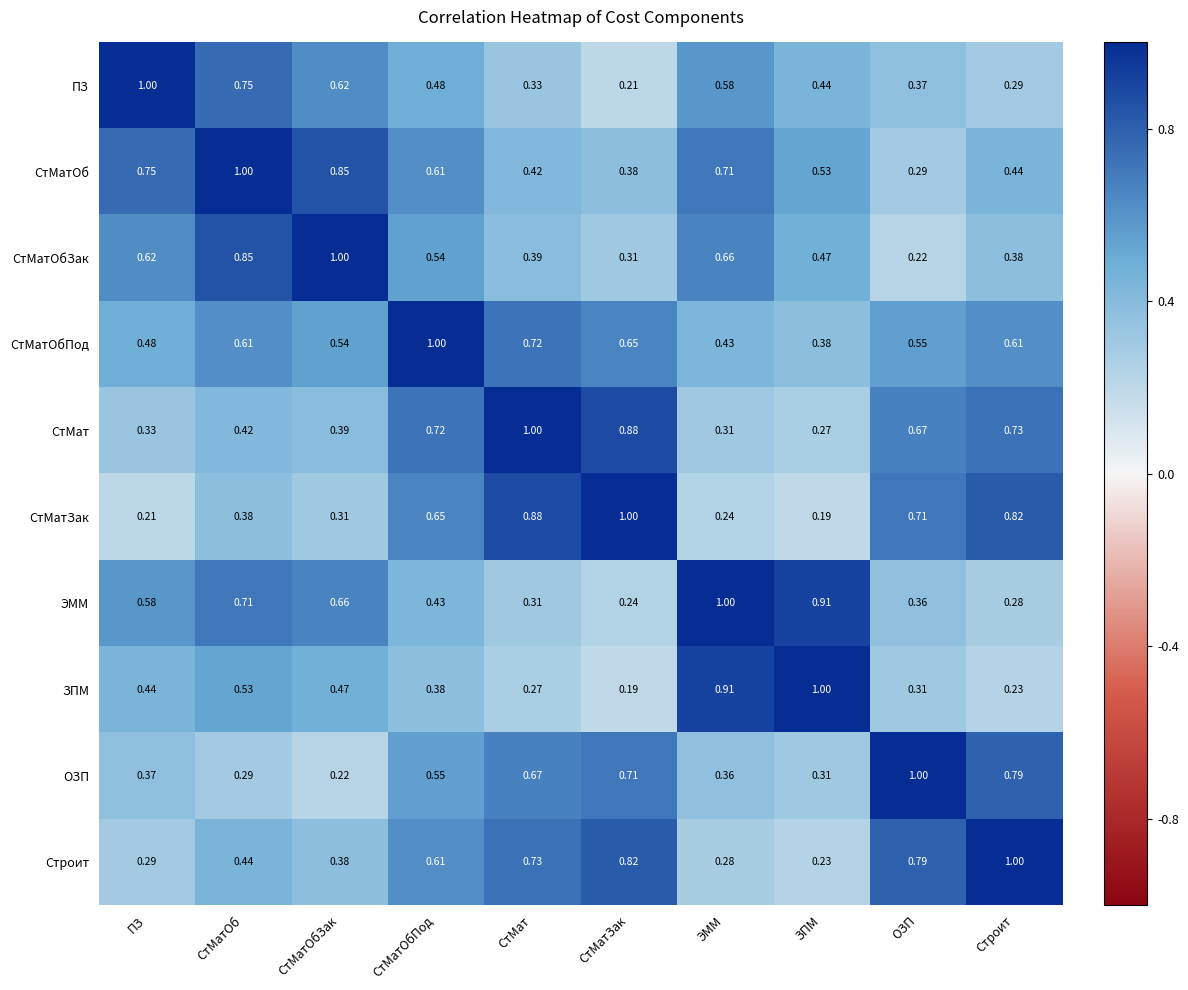

At how many categories does at least one series exceed 0?

10